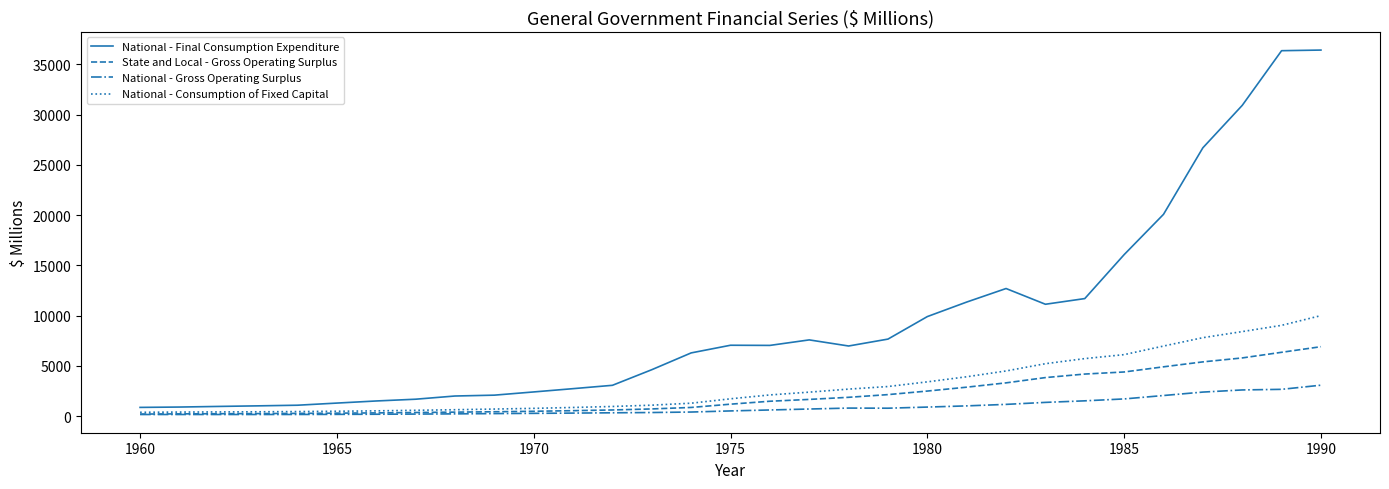

What are all the series names shown in the legend?

National - Final Consumption Expenditure, State and Local - Gross Operating Surplus, National - Gross Operating Surplus, National - Consumption of Fixed Capital